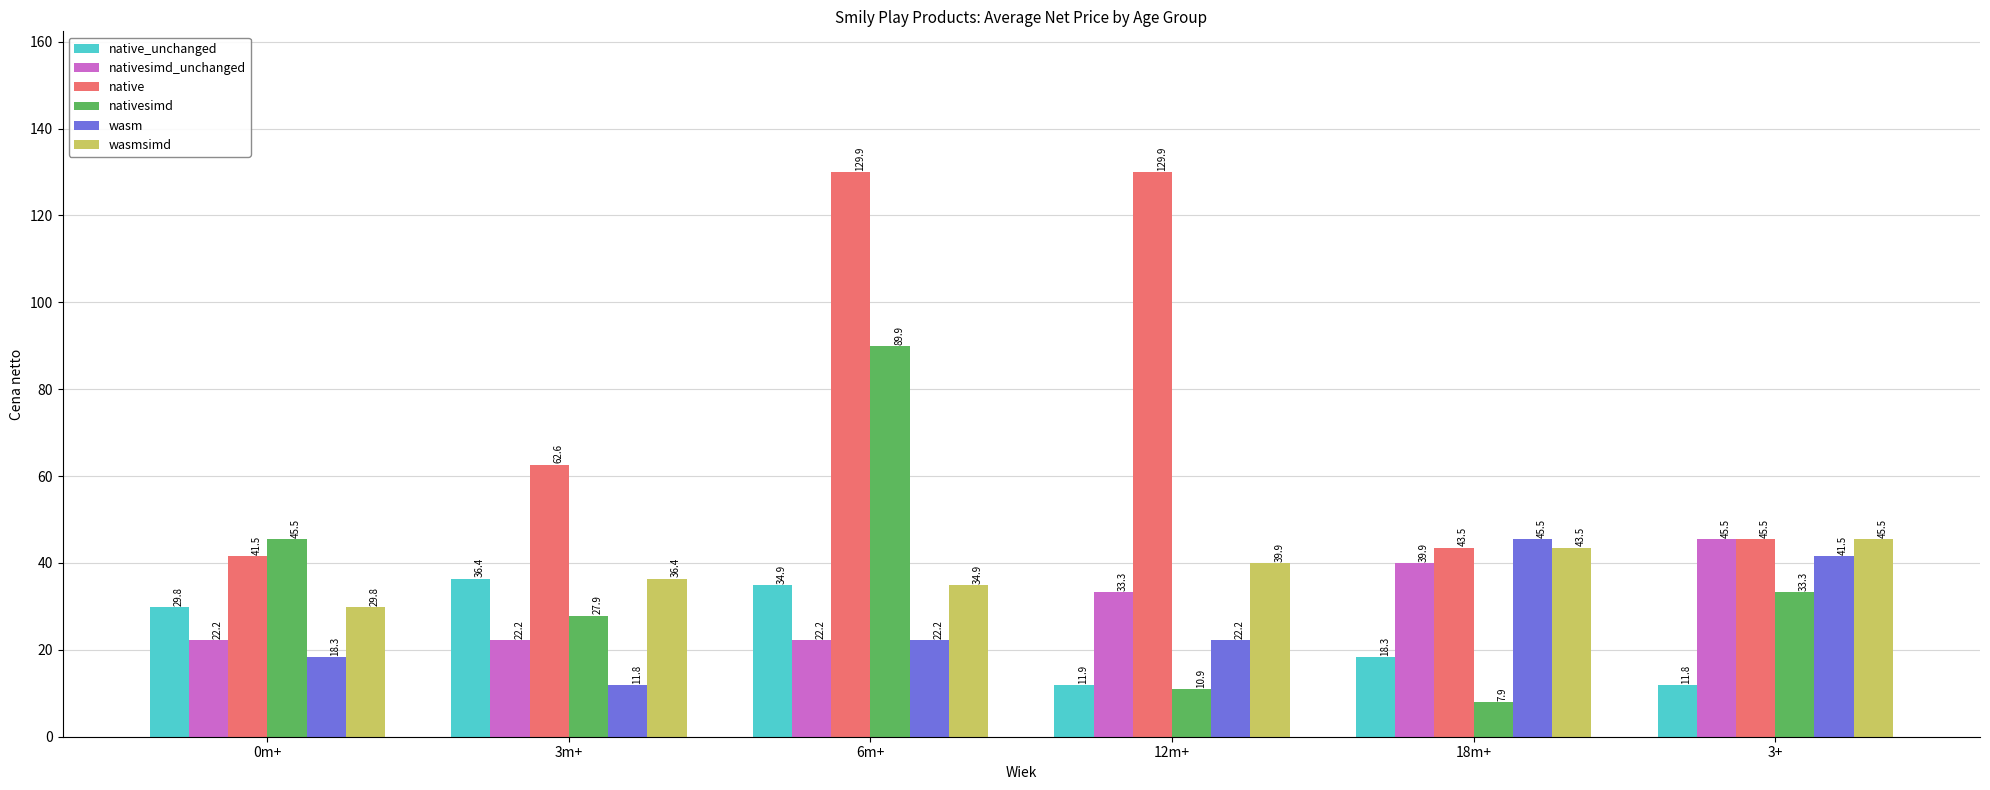

What is the minimum value for native?

41.5